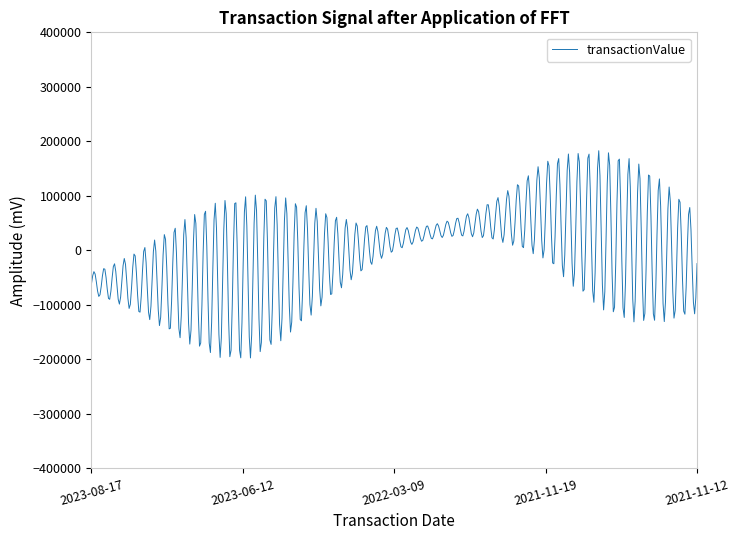

What is the minimum value shown in the chart?

-197324.5